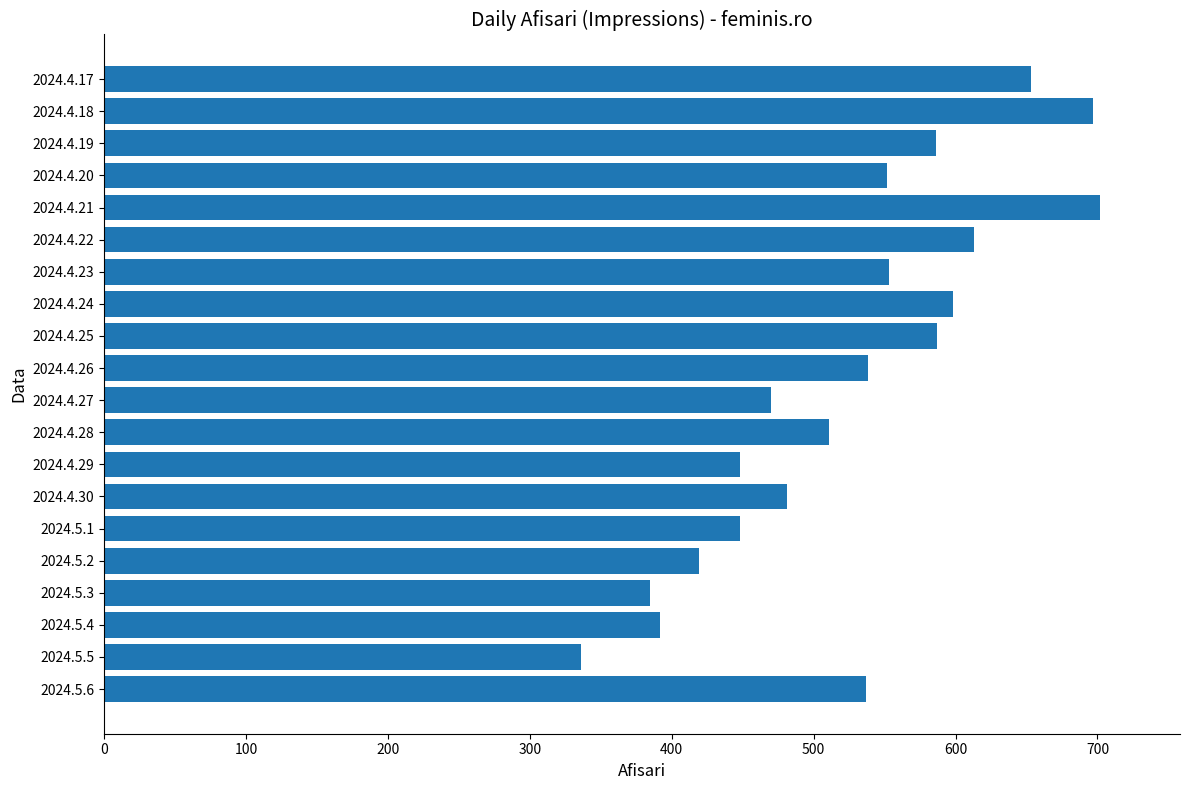

What is the greatest value displayed?

702